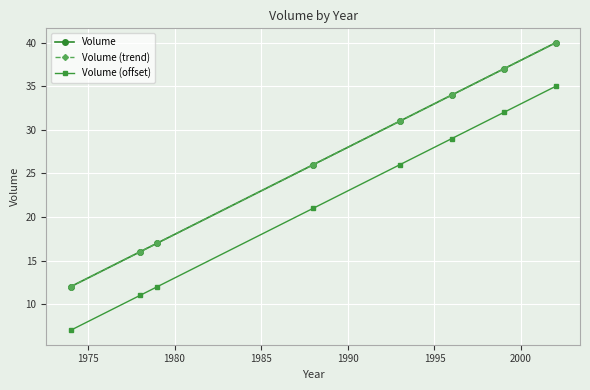

What is the minimum value shown in the chart?

7.0